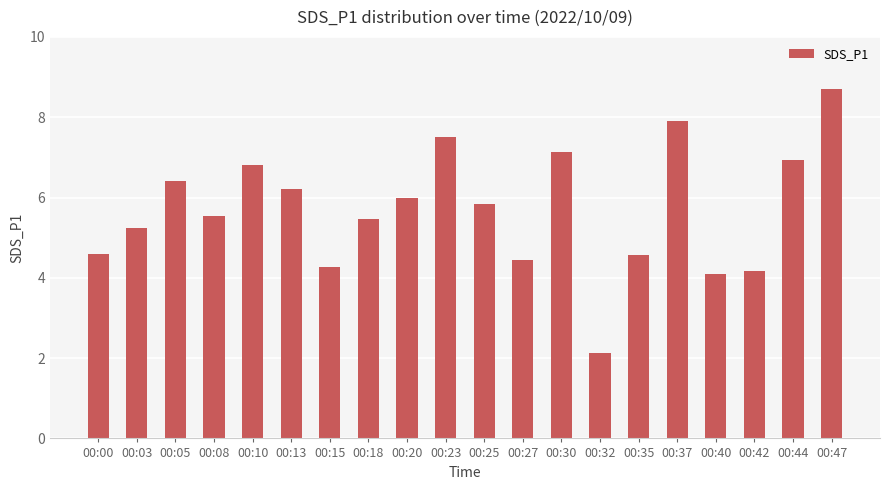

How many values are below 5?

7